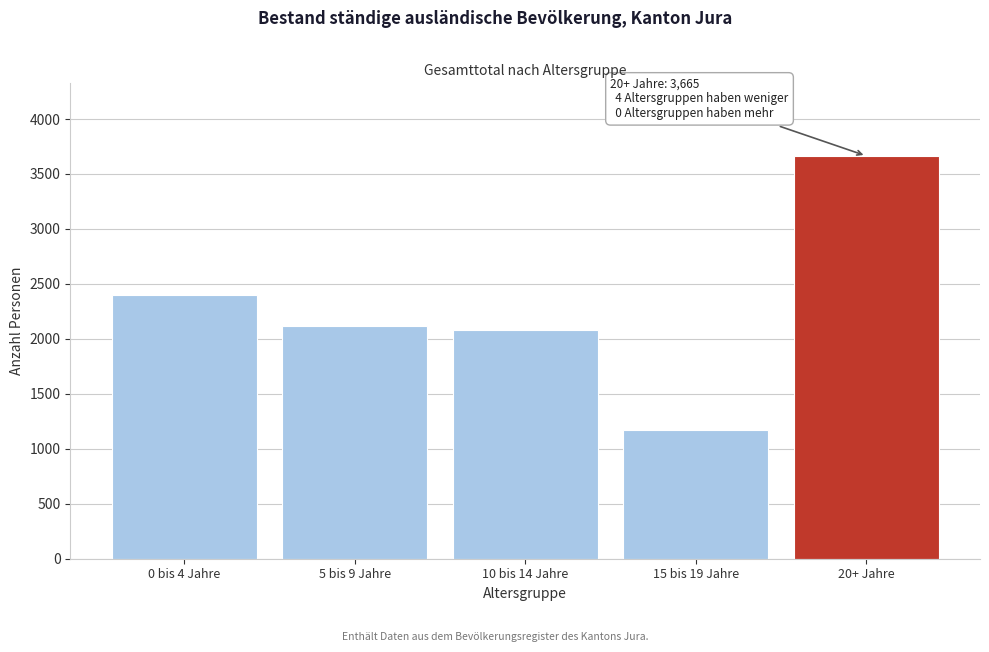

Reading right to left, transcribe all the data shown in this chart.

3665	1175	2082	2120	2400